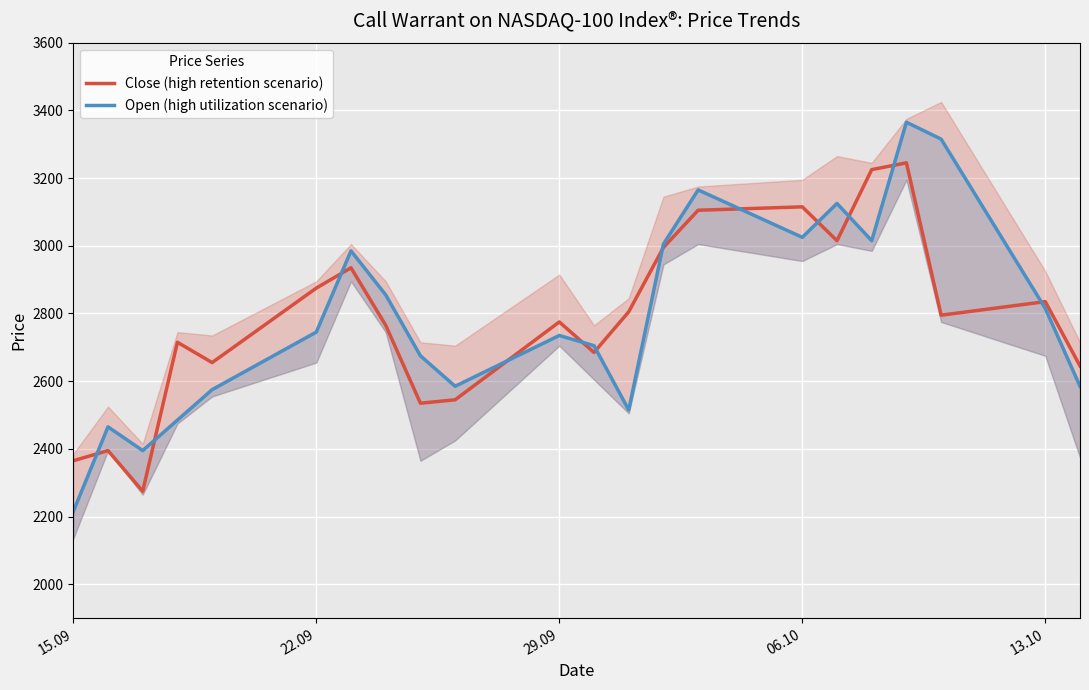

What is the minimum value for Close (high retention scenario)?

2275